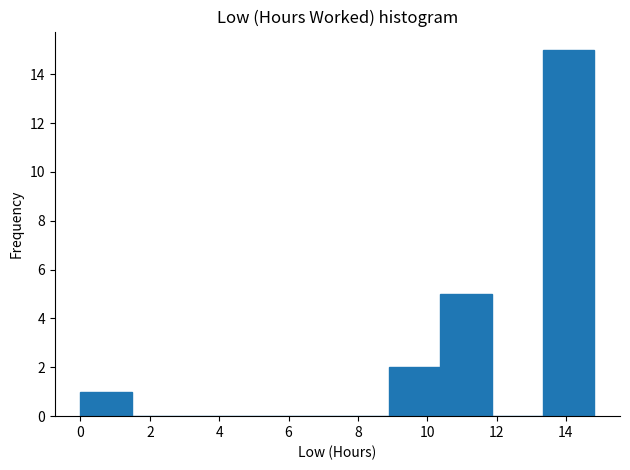

How tall is the bar that spans 8.8 to 10.4 on the x-axis? Neither the bar edges nor the heights are printed on the chart, so give them approximately, as read against the axes.

2